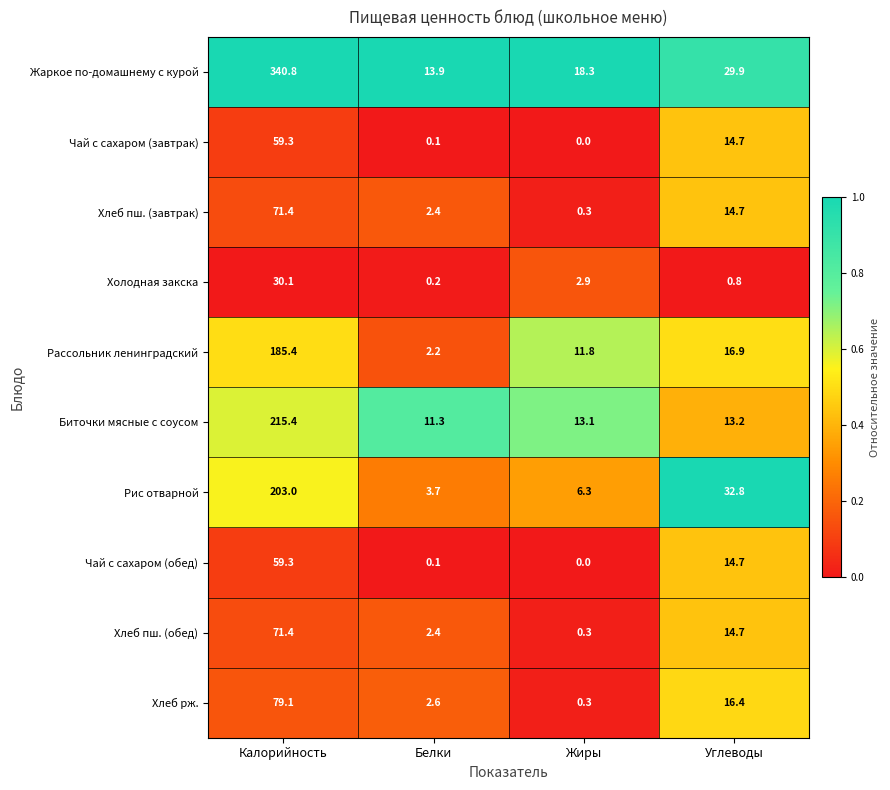

Which category has the lowest value in the Хлеб пш. (завтрак) series?

Жиры